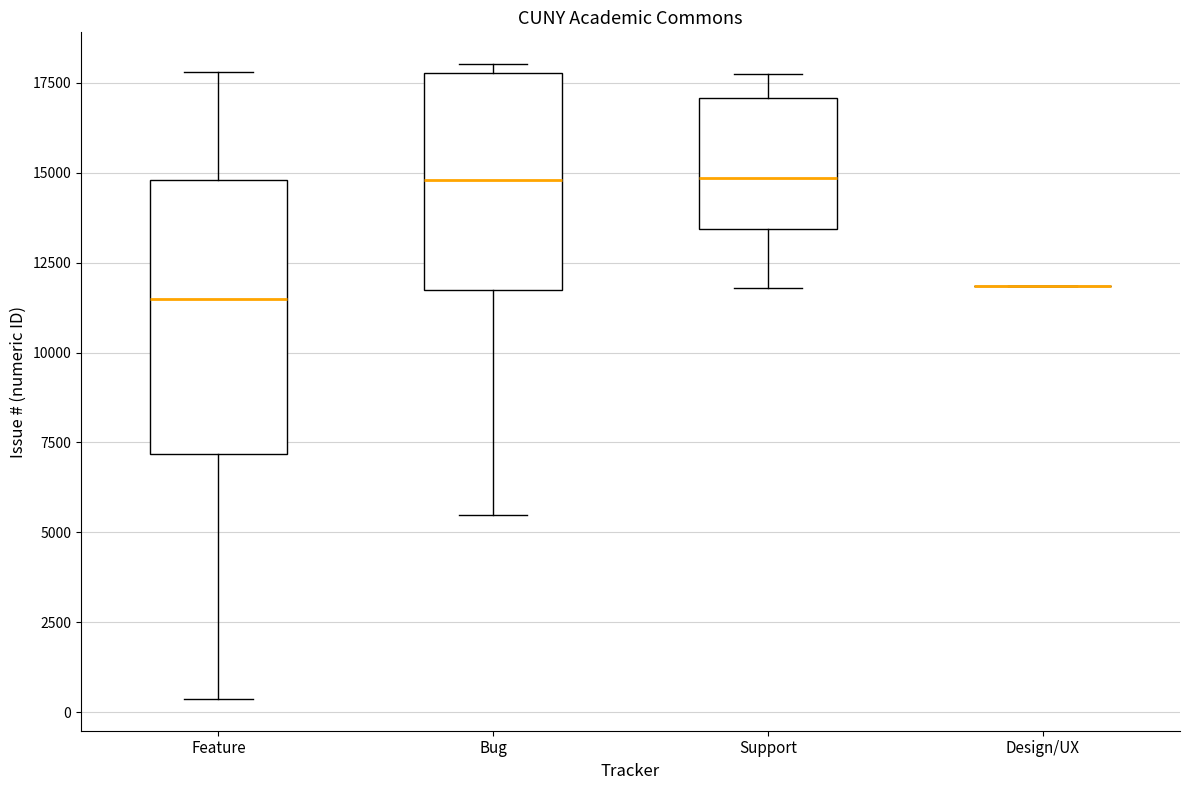

Comparing the boxes themselves (not the whiskers), which one is the tallest?

Feature